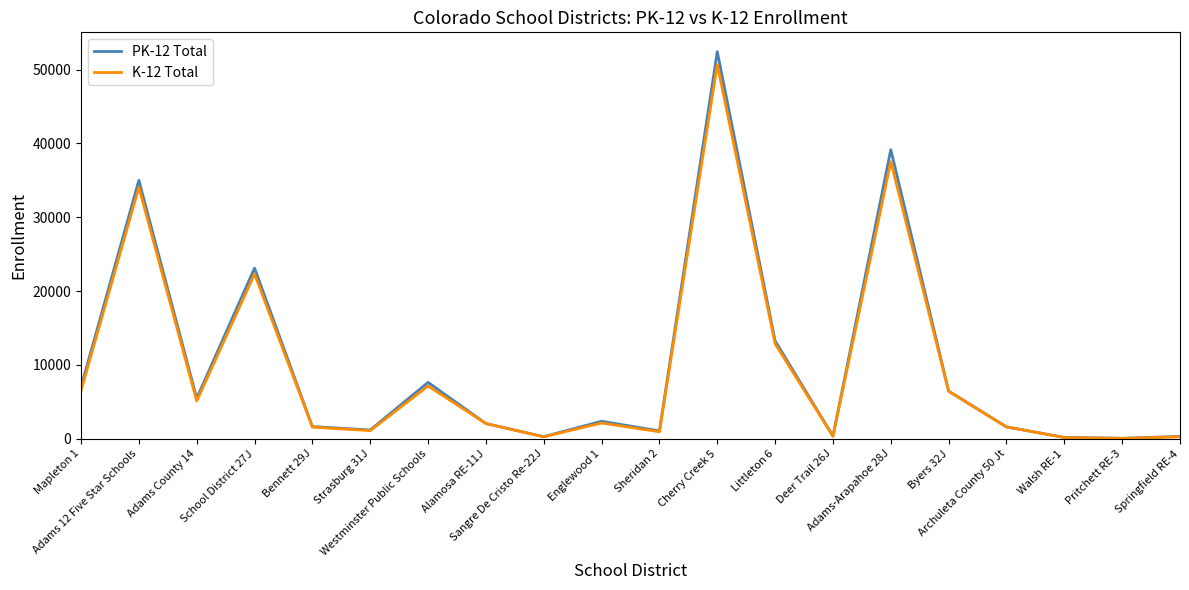

What is the maximum value shown in the chart?

52419